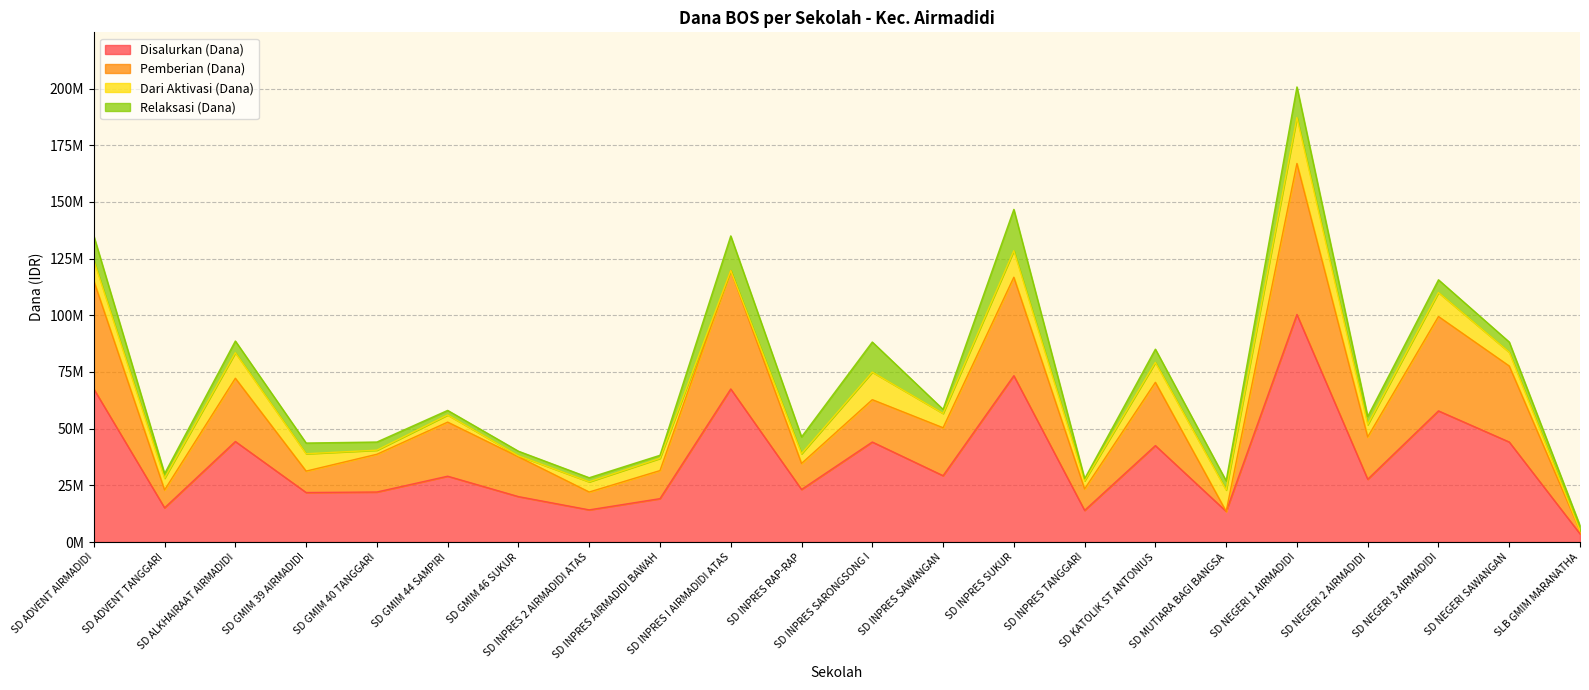

What is the label of the 14th point from the right?

SD INPRES AIRMADIDI BAWAH